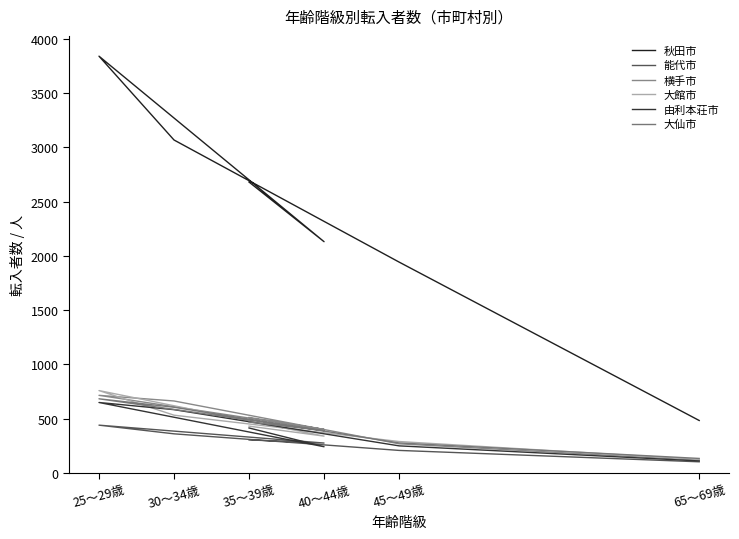

Which category has the lowest value in the 由利本荘市 series?

65～69歳